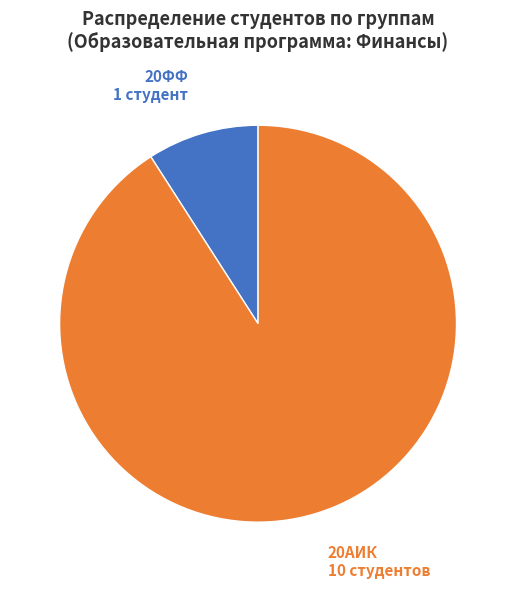

How many segments does this pie chart have?

2